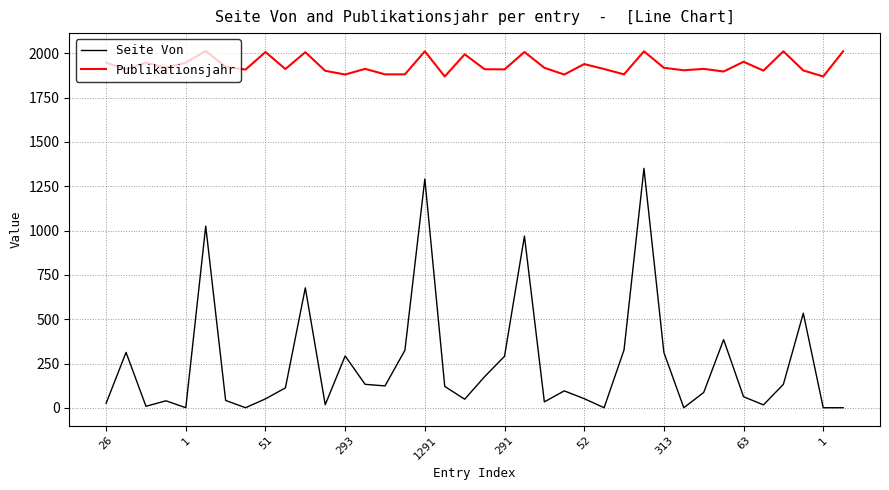

Which series has the widest spread of values?

Seite Von